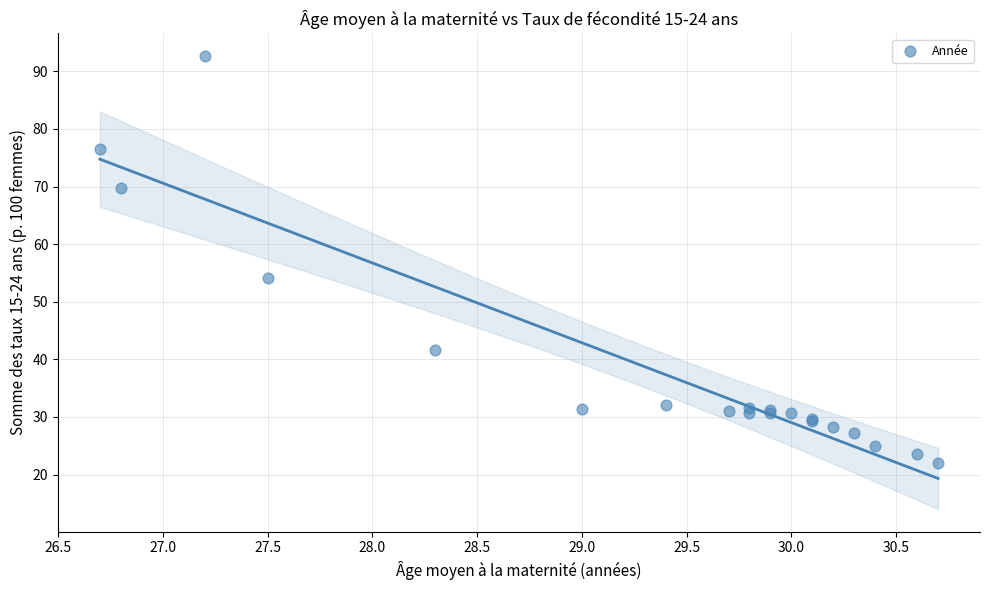

What Y value in the scatter plot is closest to 57?

54.1